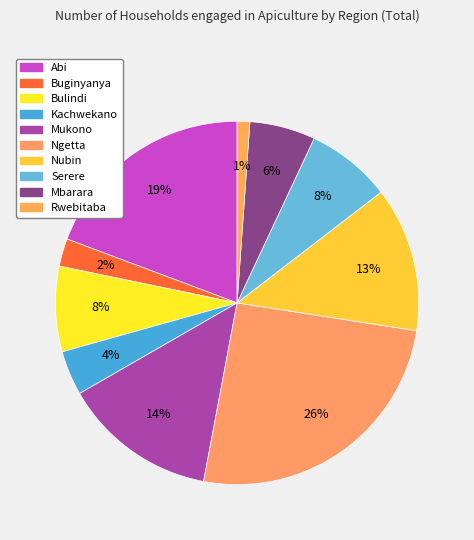

How many slices are in this pie chart?

10